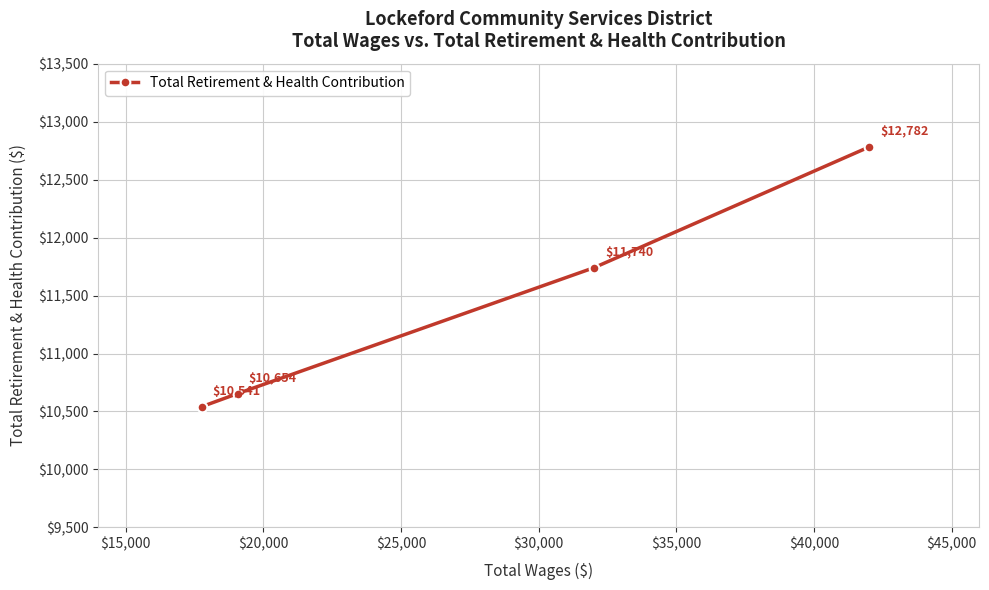

What is the value of the 1st point from the left?

10541